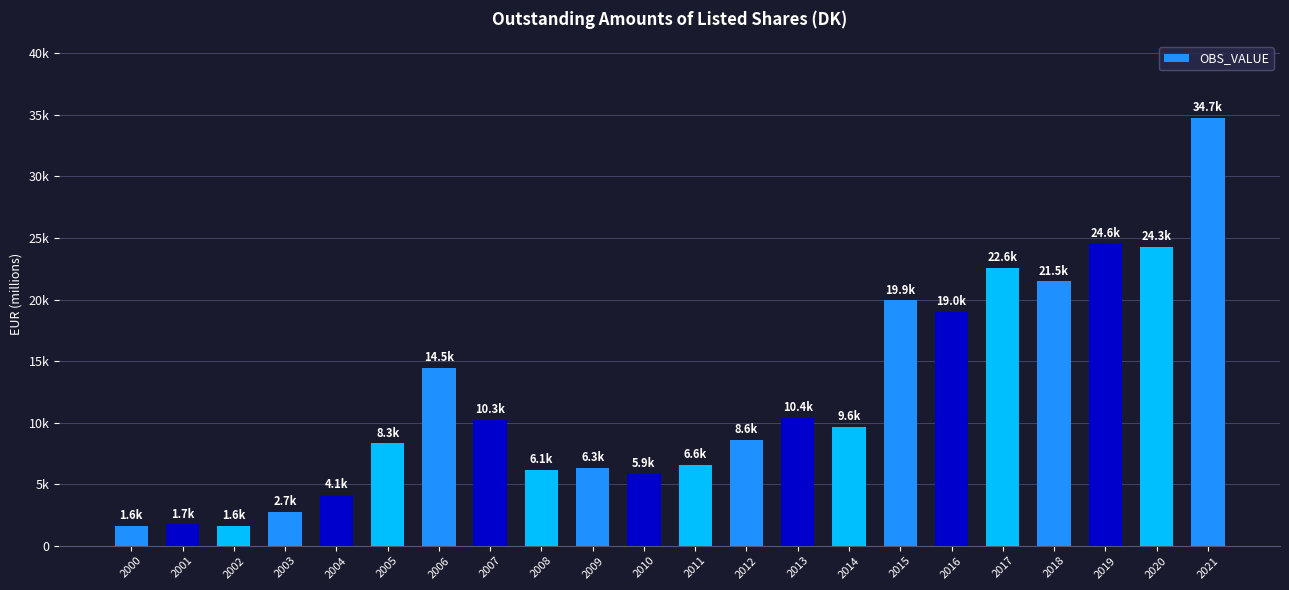

What is the difference between the maximum and minimum values?

33140.9